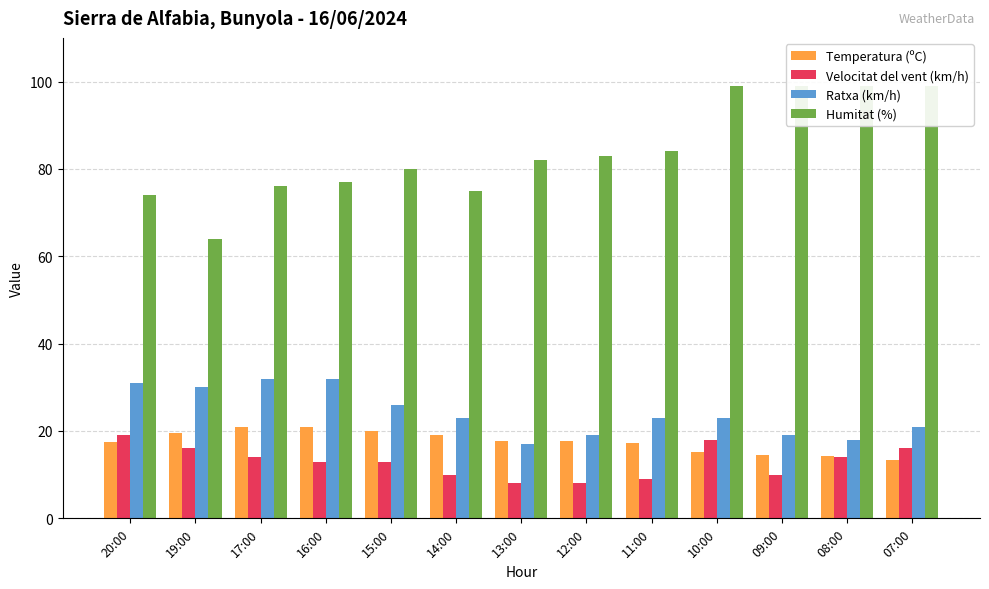

Reading right to left, what are all the values shown in this chart?

Temperatura (ºC): 13.4	14.3	14.4	15.1	17.3	17.7	17.8	19.1	20.0	20.8	20.8	19.6	17.4
Velocitat del vent (km/h): 16.0	14.0	10.0	18.0	9.0	8.0	8.0	10.0	13.0	13.0	14.0	16.0	19.0
Ratxa (km/h): 21.0	18.0	19.0	23.0	23.0	19.0	17.0	23.0	26.0	32.0	32.0	30.0	31.0
Humitat (%): 99.0	99.0	99.0	99.0	84.0	83.0	82.0	75.0	80.0	77.0	76.0	64.0	74.0